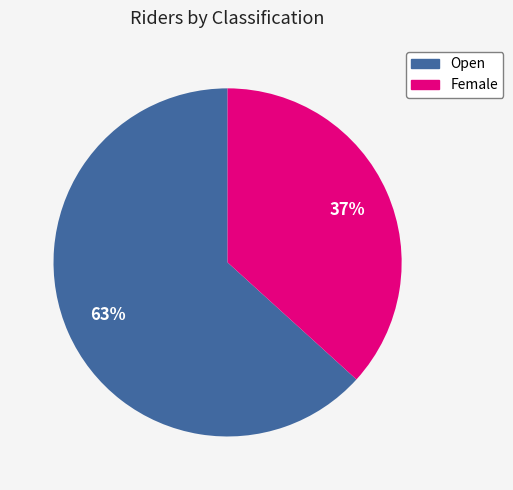

To the nearest percent, what is the average slice percentage?

50%